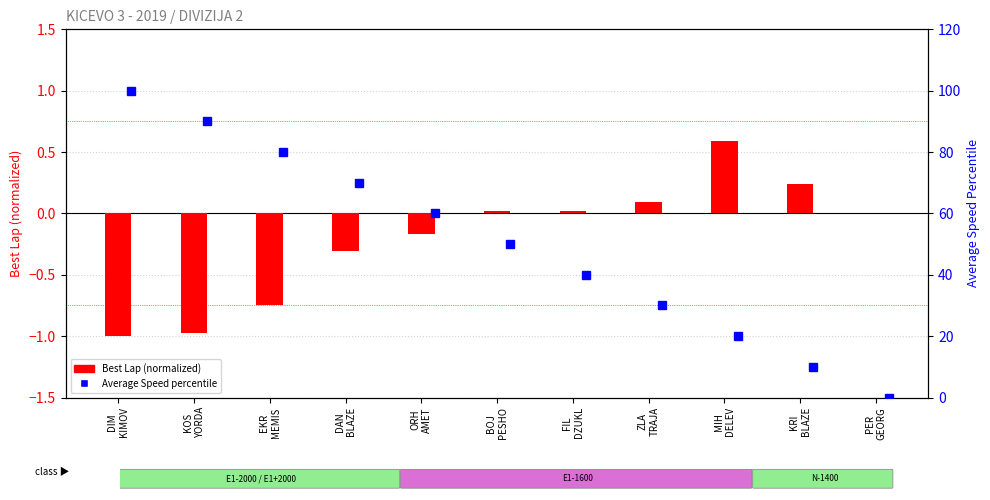

What is the average value?

-0.2